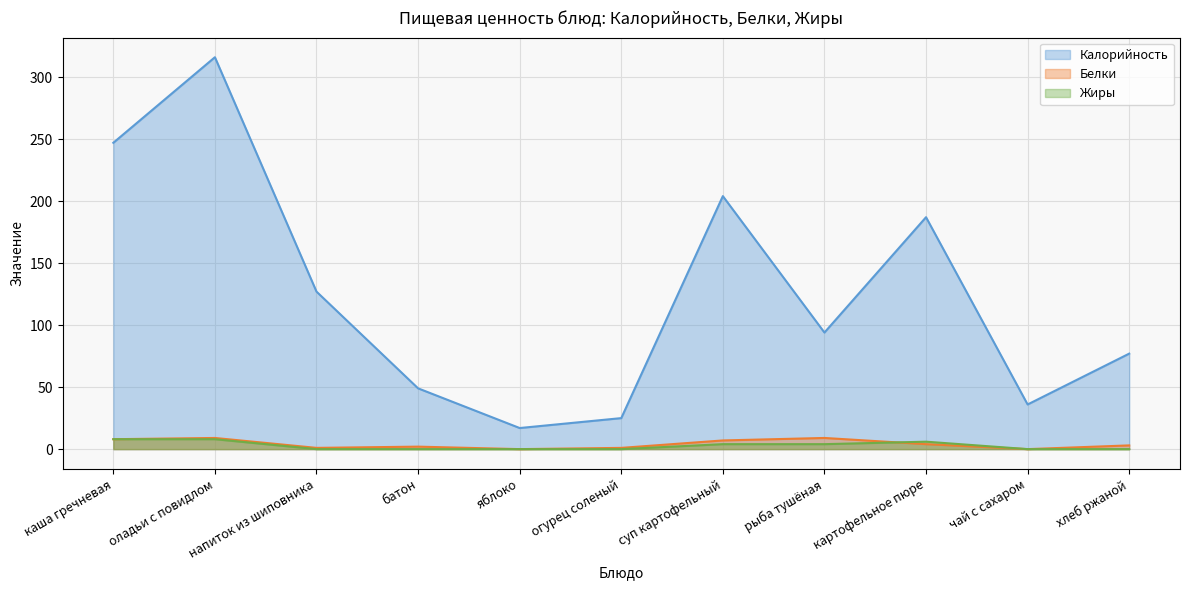

How many values in the Жиры series exceed 0?

5